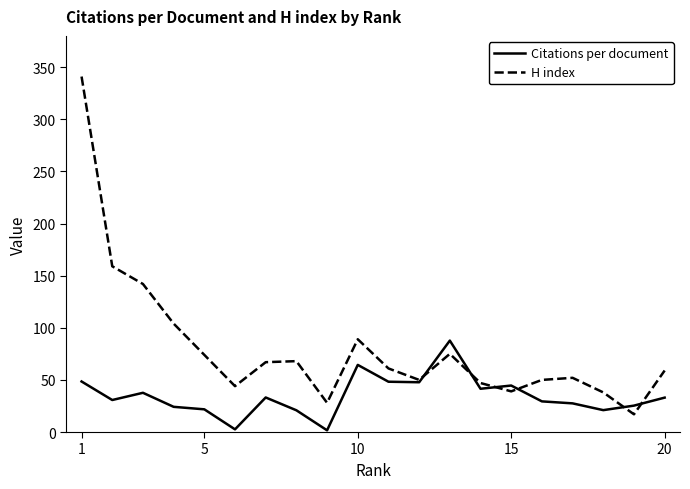

Which series has the widest spread of values?

H index